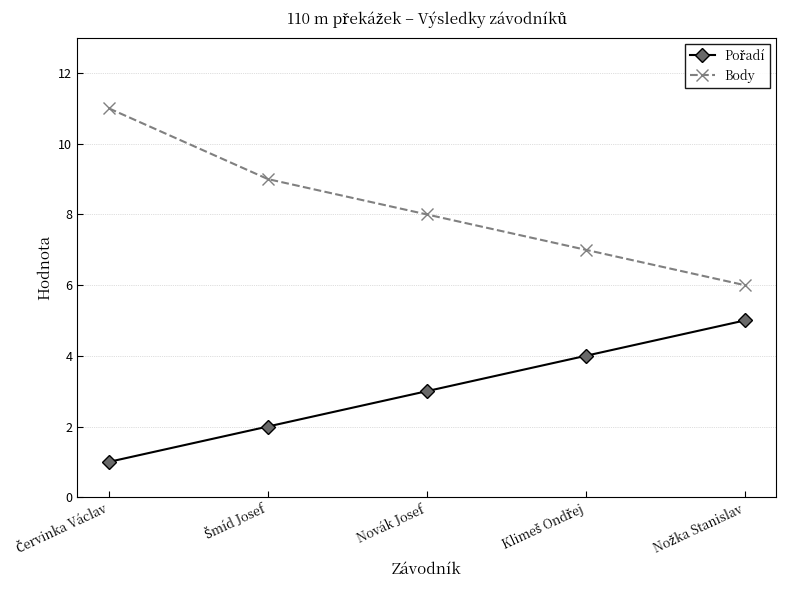

What is the sum of all Body values?

41